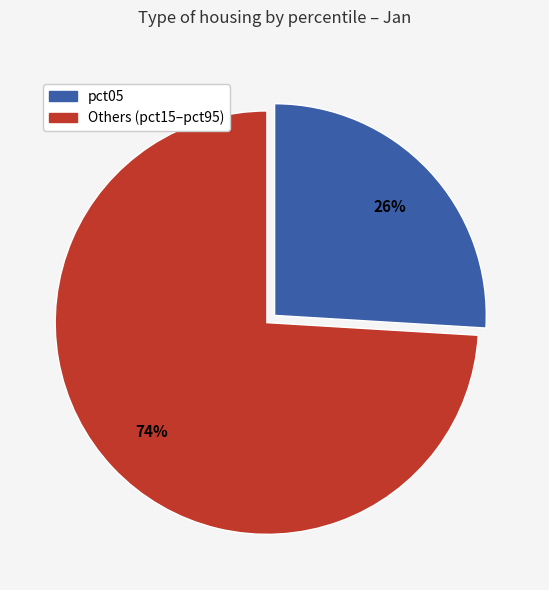

Does any single category account for the majority?

Yes